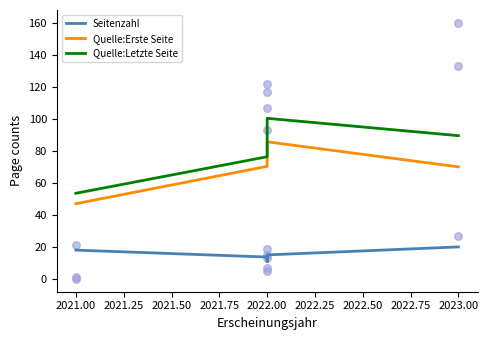

At how many categories does at least one series exceed 95?

1